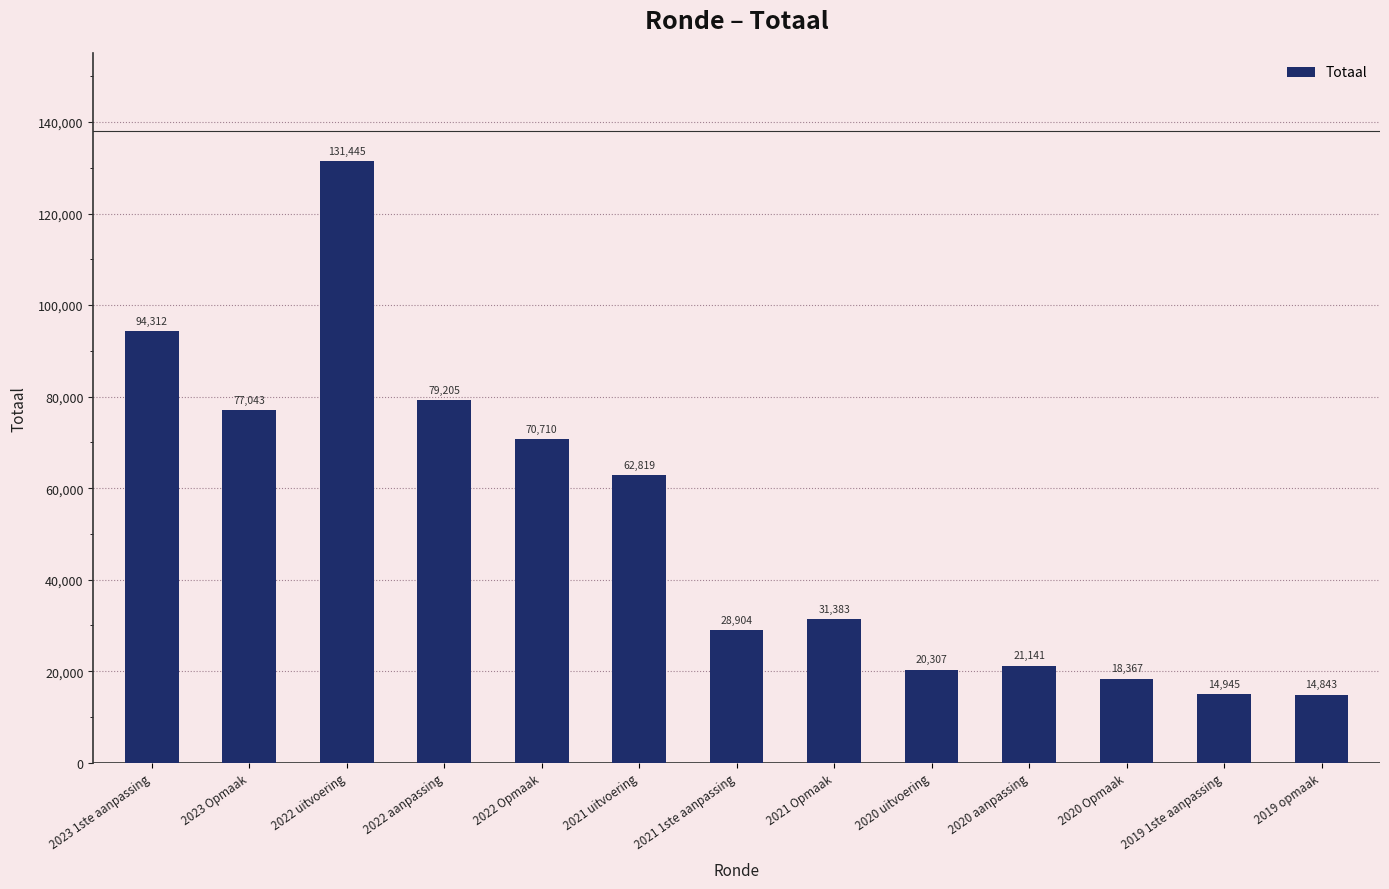

Where is the data nearest to the value 73144?

2022 Opmaak